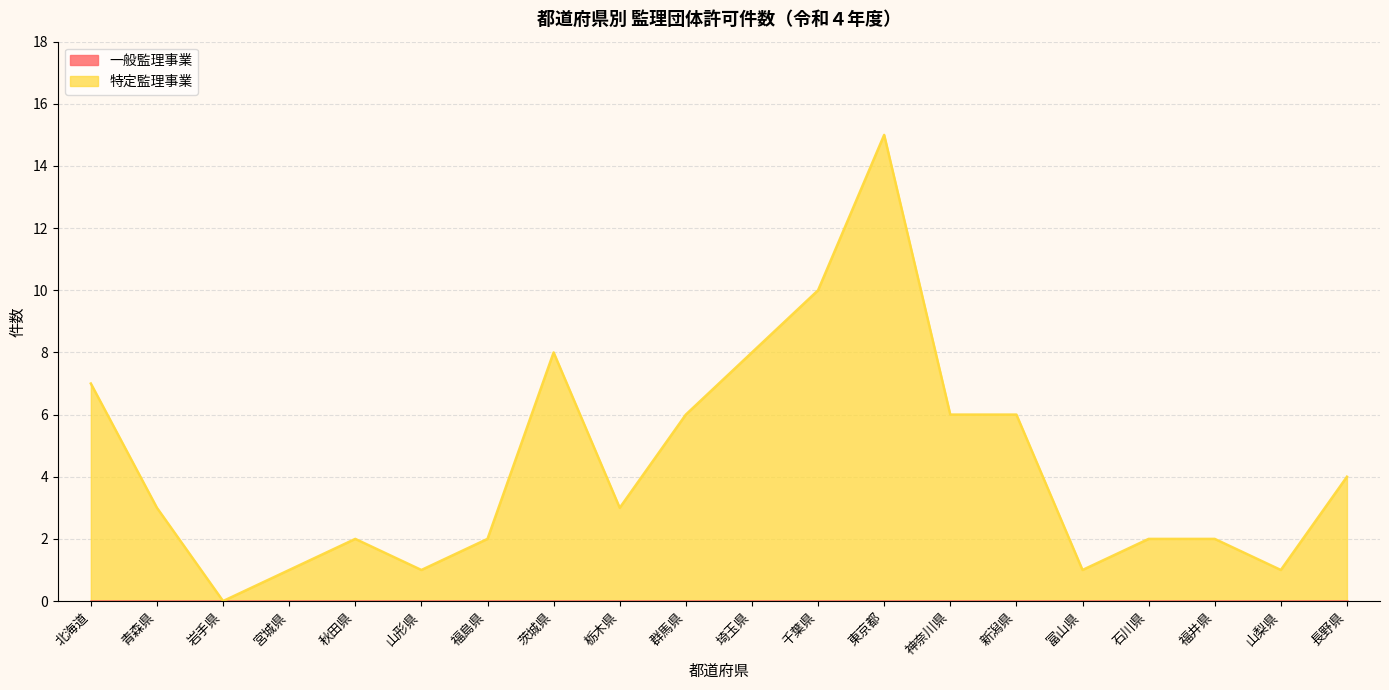

Approximately how many times larger is the value at 秋田県 compared to 富山県?

2.0